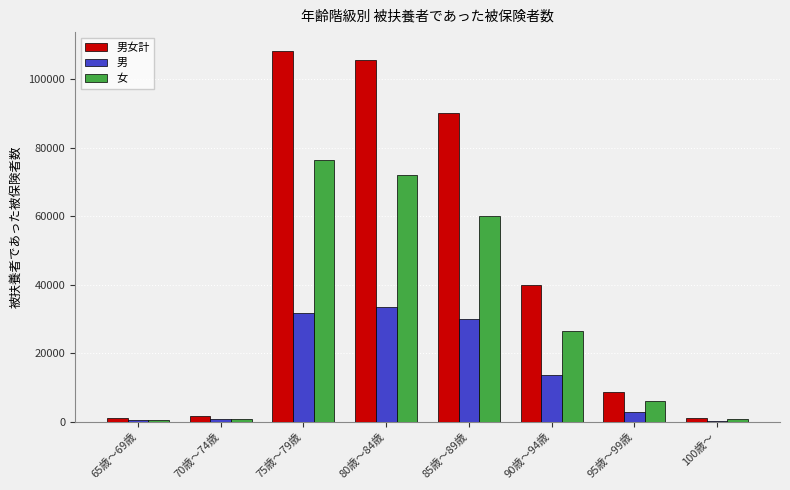

At which label does 男女計 first exceed 39981?

75歳～79歳